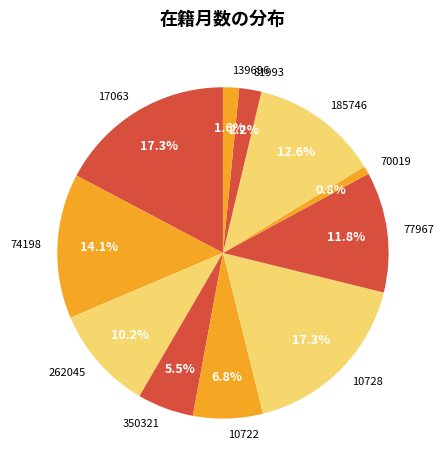

What percentage do 77967 and 262045 together represent?

22.0%